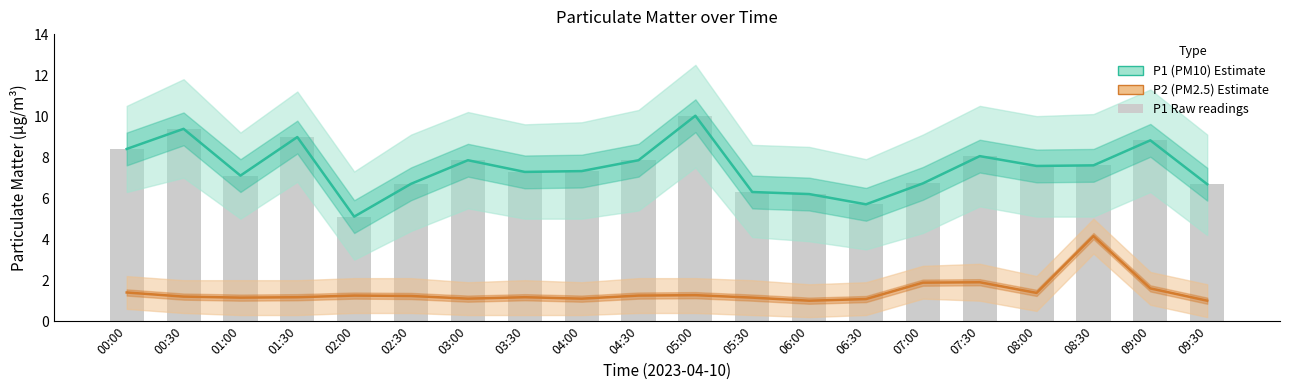

Where does the P1 (PM10) series first go above 7?

00:00